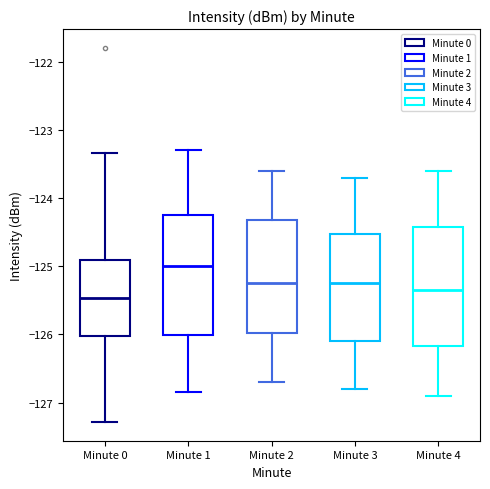

Where is the lower edge of the box for Minute 0 on the y-axis? The values are not printed on the chart, so give them approximately, as read against the axis.

-126.0